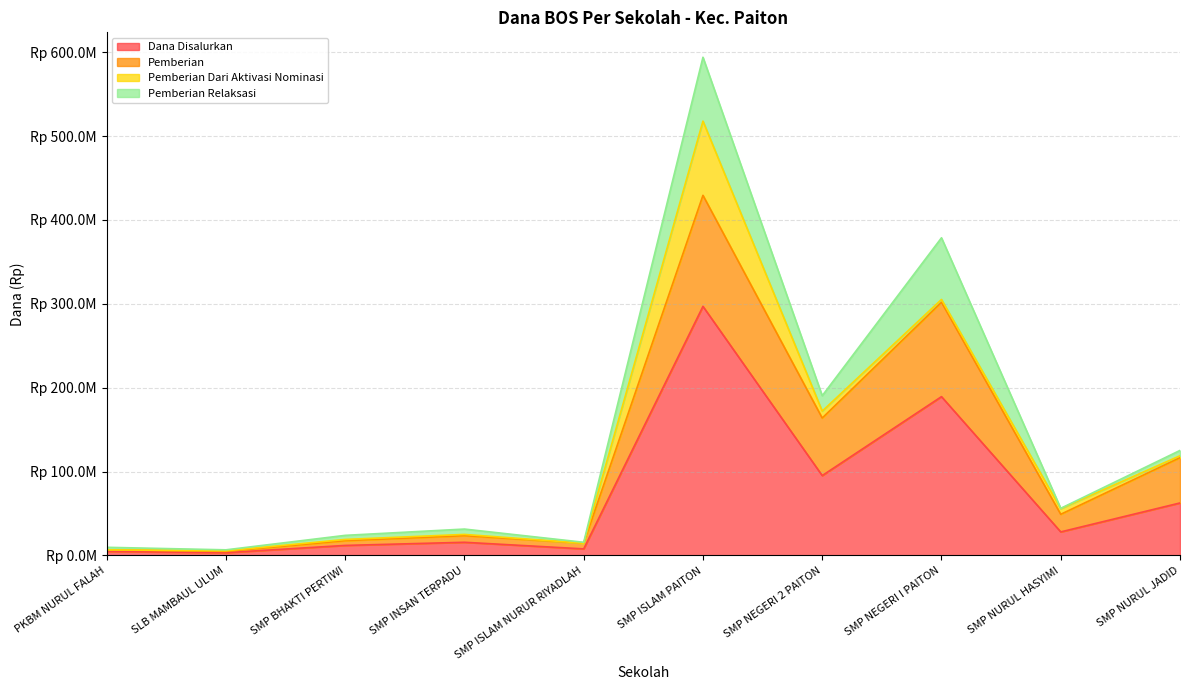

True or false: Dana Disalurkan has a value of 2028070 at SMP ISLAM NURUR RIYADLAH.

False